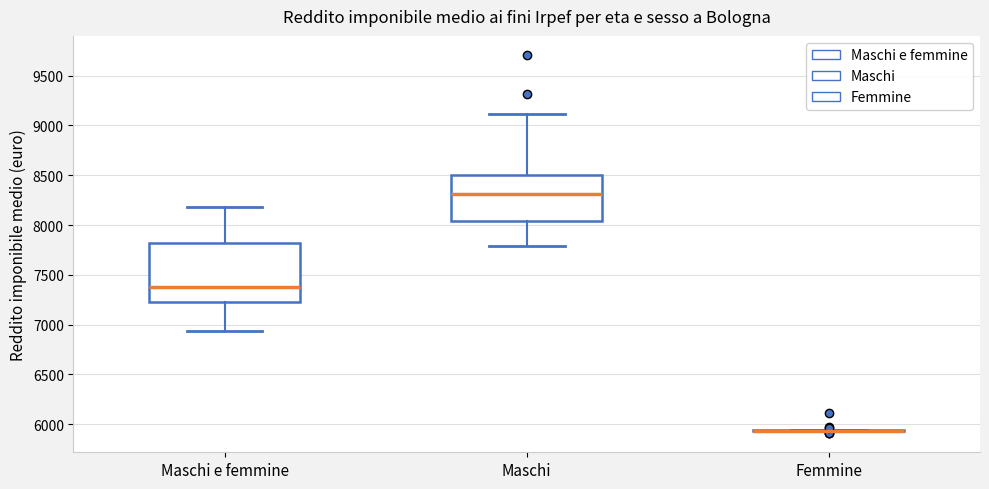

Comparing the boxes themselves (not the whiskers), which one is the tallest?

Maschi e femmine